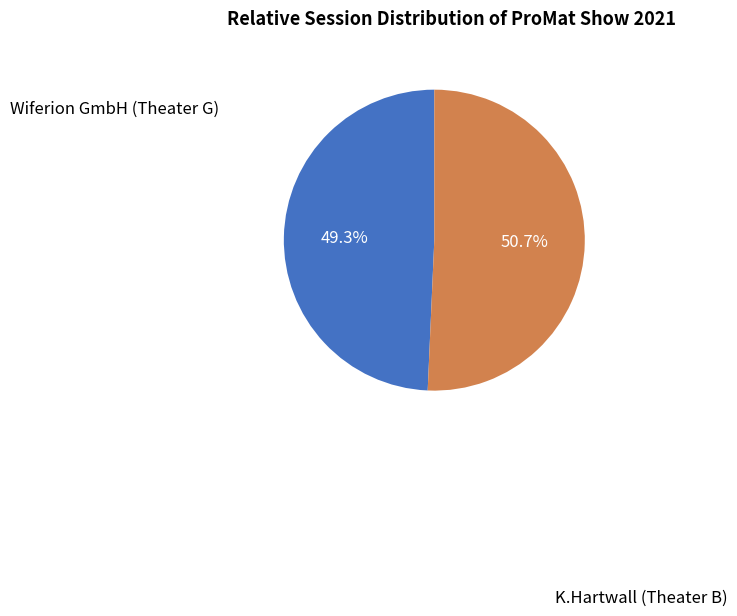

Which has a higher value, K.Hartwall (Theater B) or Wiferion GmbH (Theater G)?

K.Hartwall (Theater B)